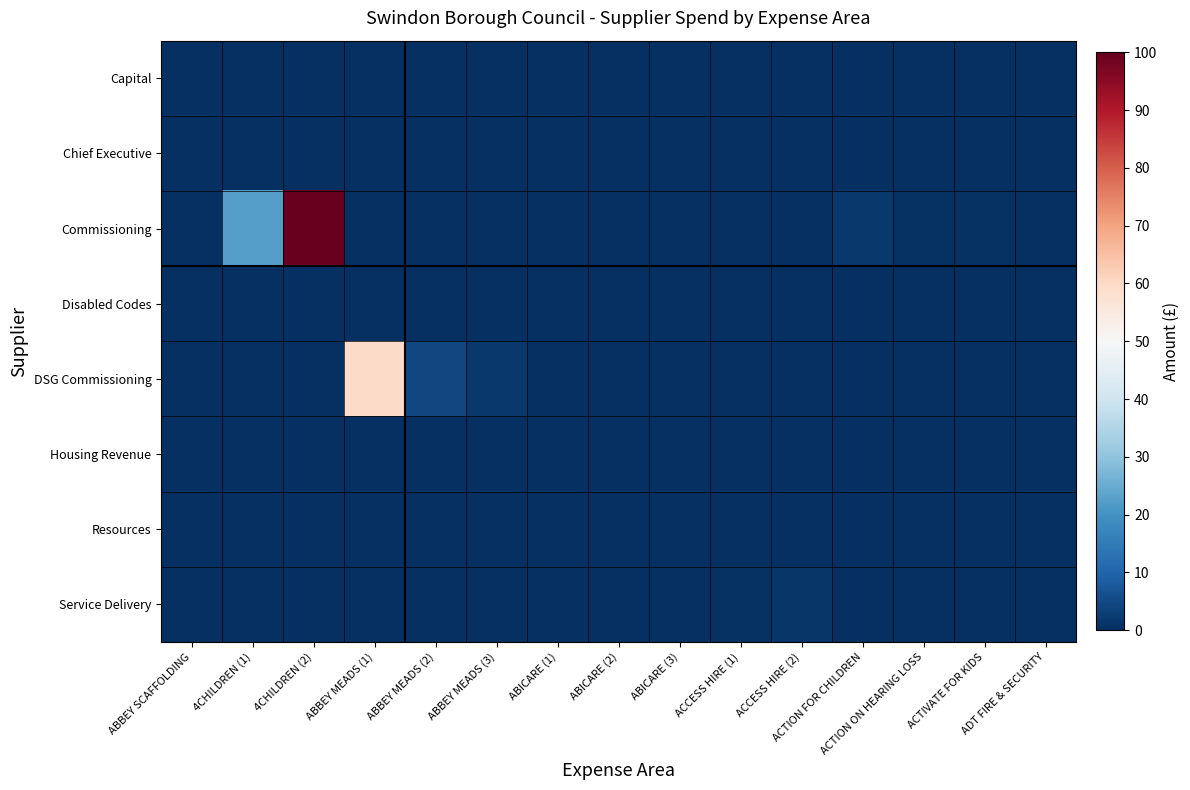

Count the number of categories in the chart.

15